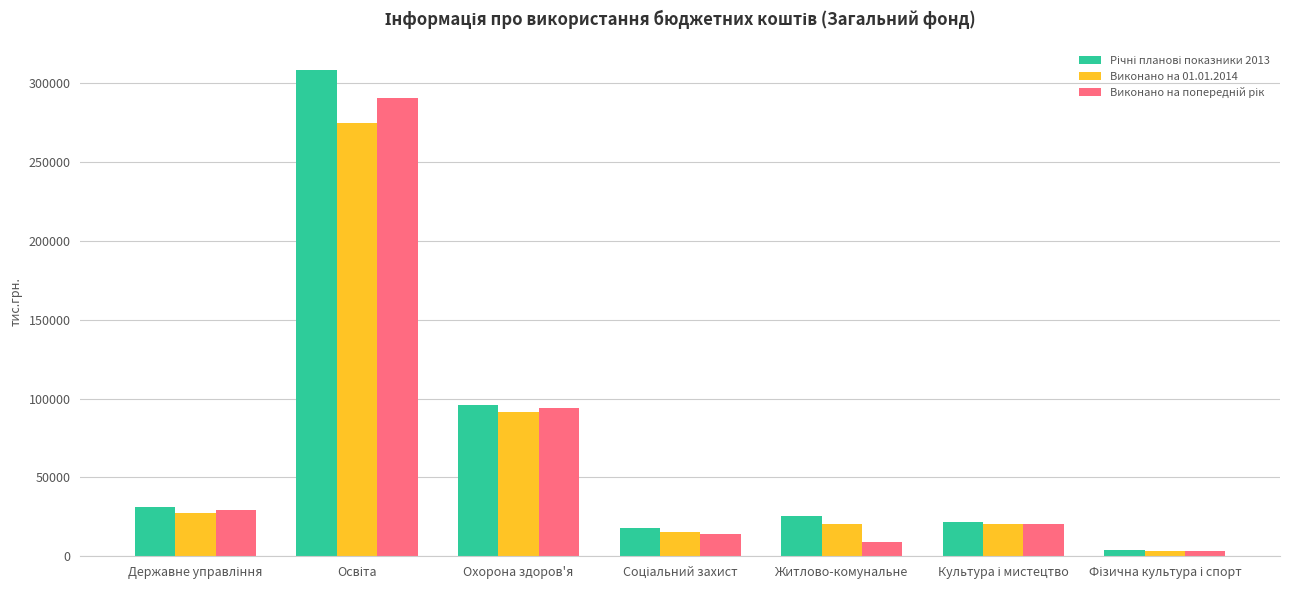

How many groups of bars are there?

7